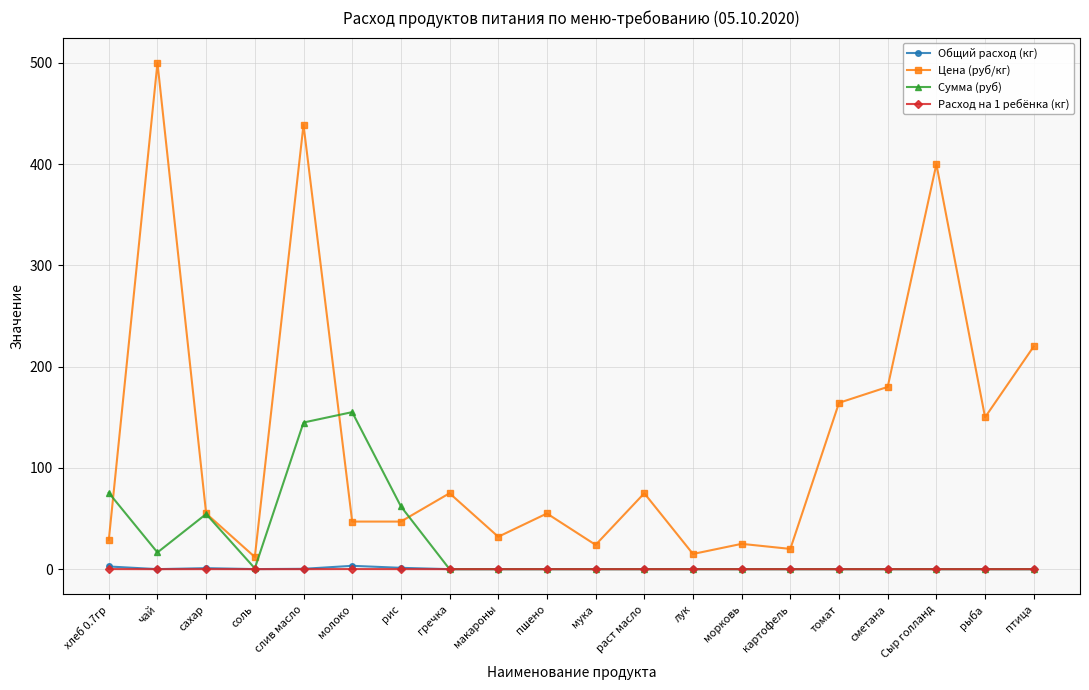

Which series has the largest total across all categories?

Цена (руб/кг)